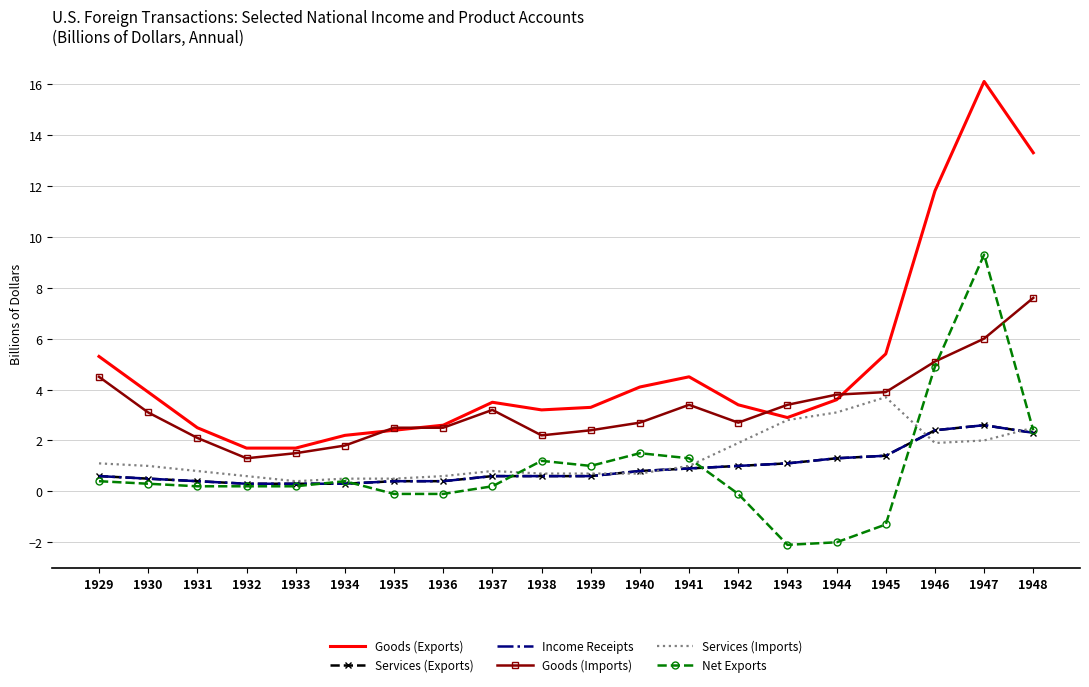

Read the Goods (Exports) value at 1931.

2.5